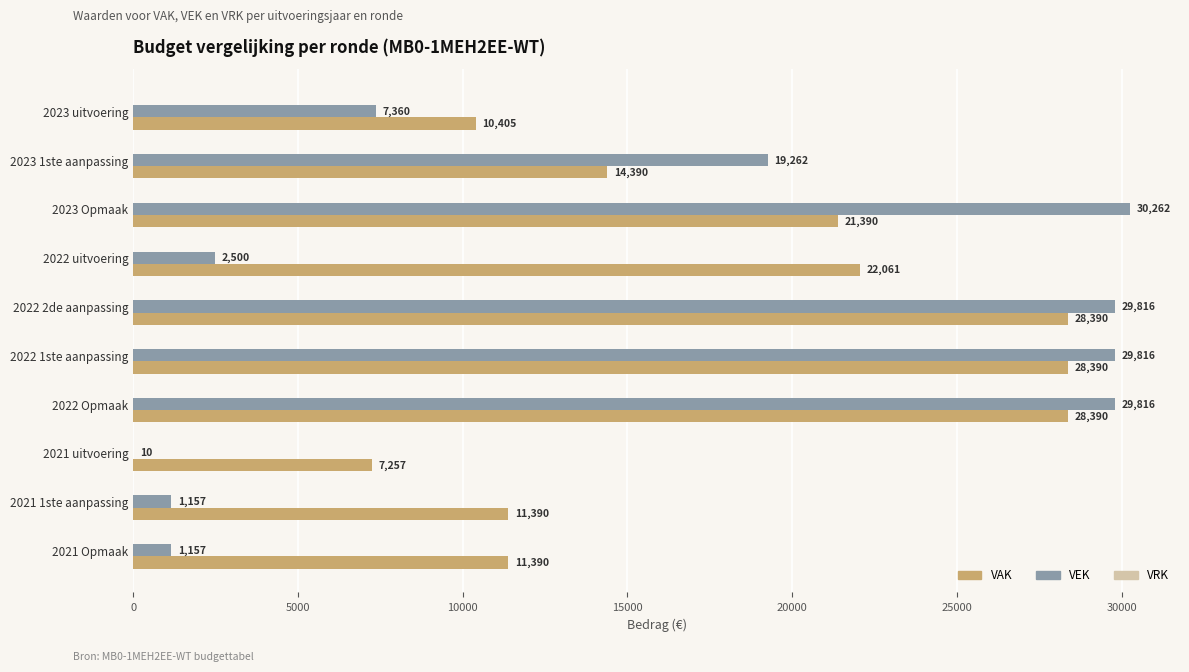

Which series has the largest total across all categories?

VAK